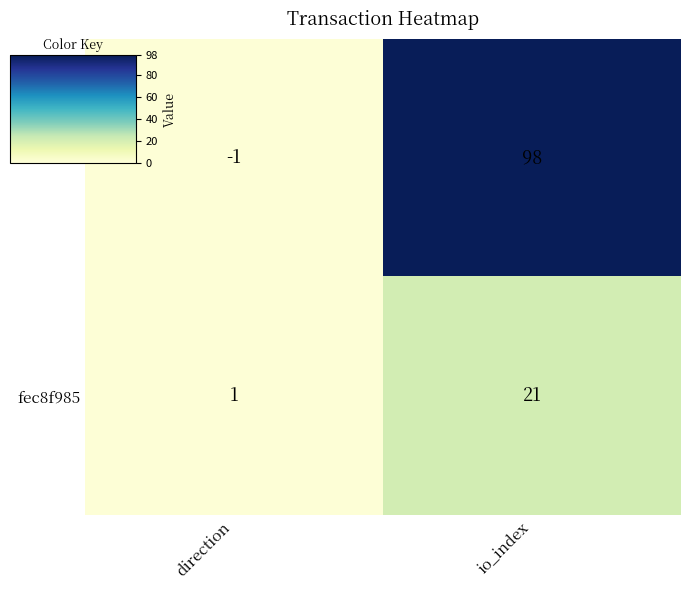

Which series has the largest range (max minus min)?

4b877aa6